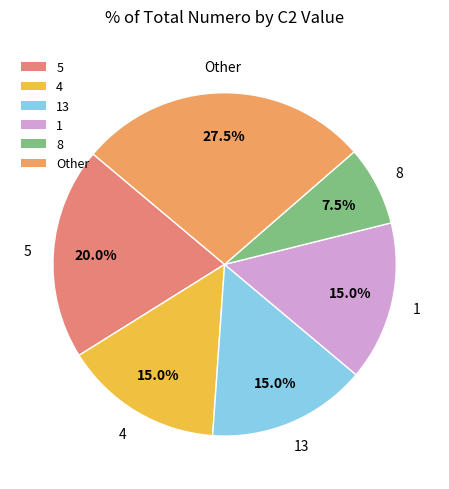

Which has a higher value, Other or 1?

Other